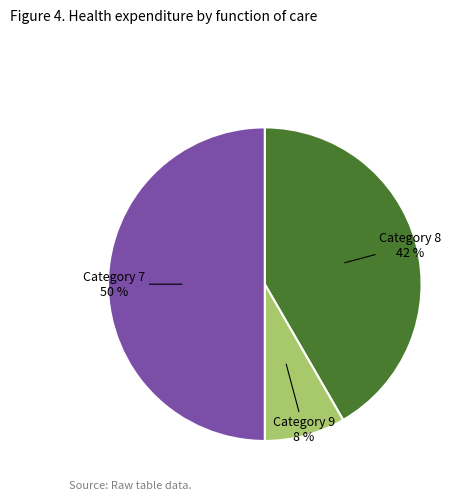

Does Category 8 represent more than half of the total?

No